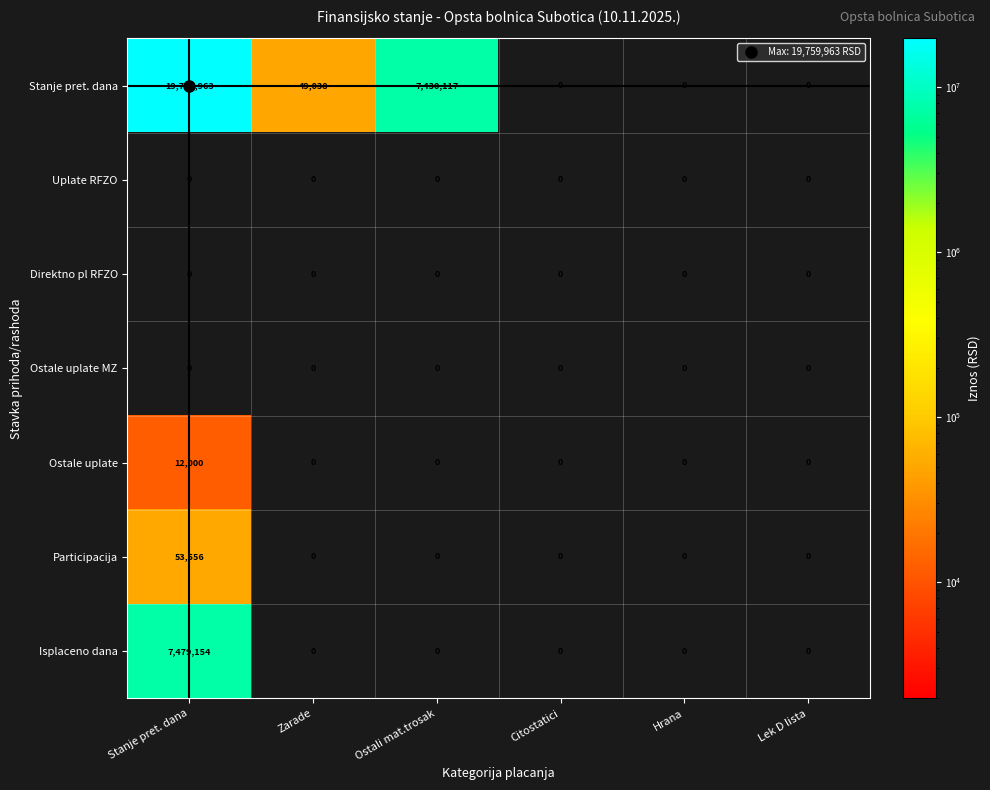

The Stanje pret. dana series shows 49038 at Zarade. True or false?

True